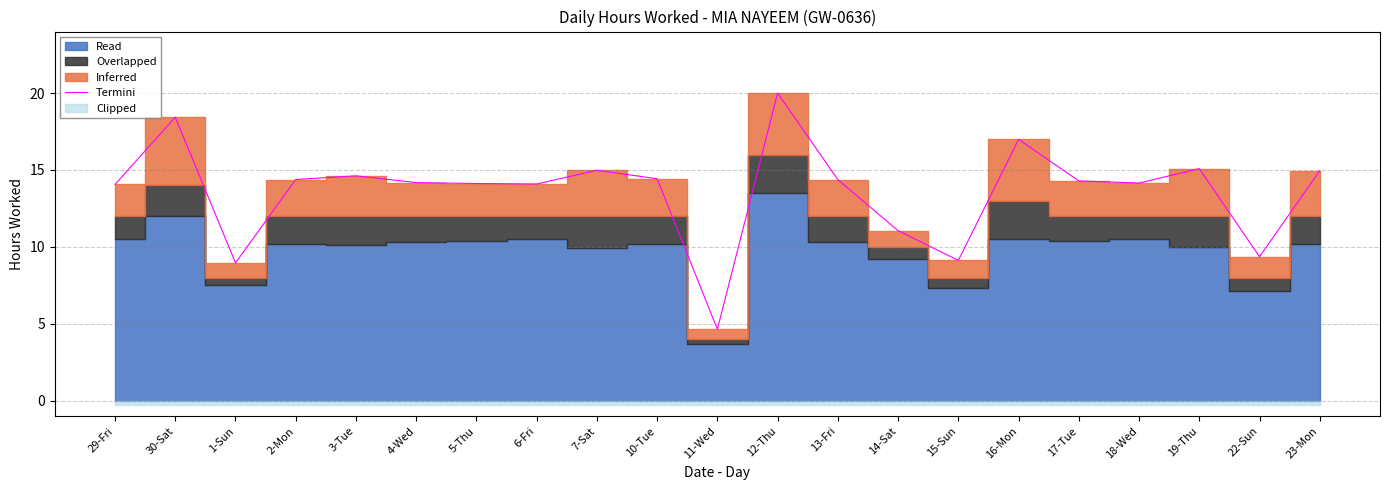

At which category does the data reach its first local peak?

30-Sat